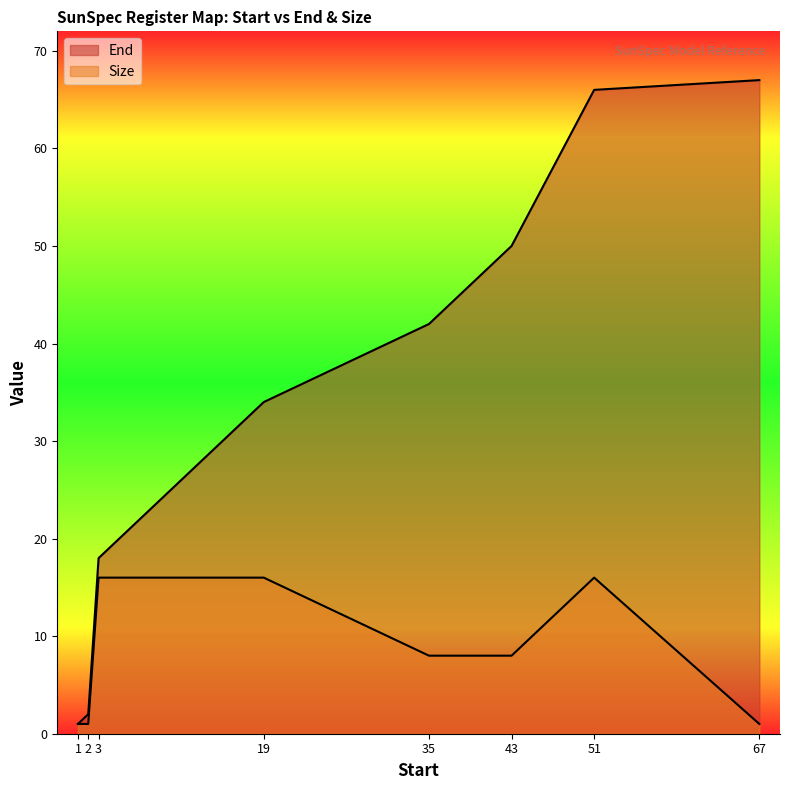

Which category has the highest value in the End series?

67